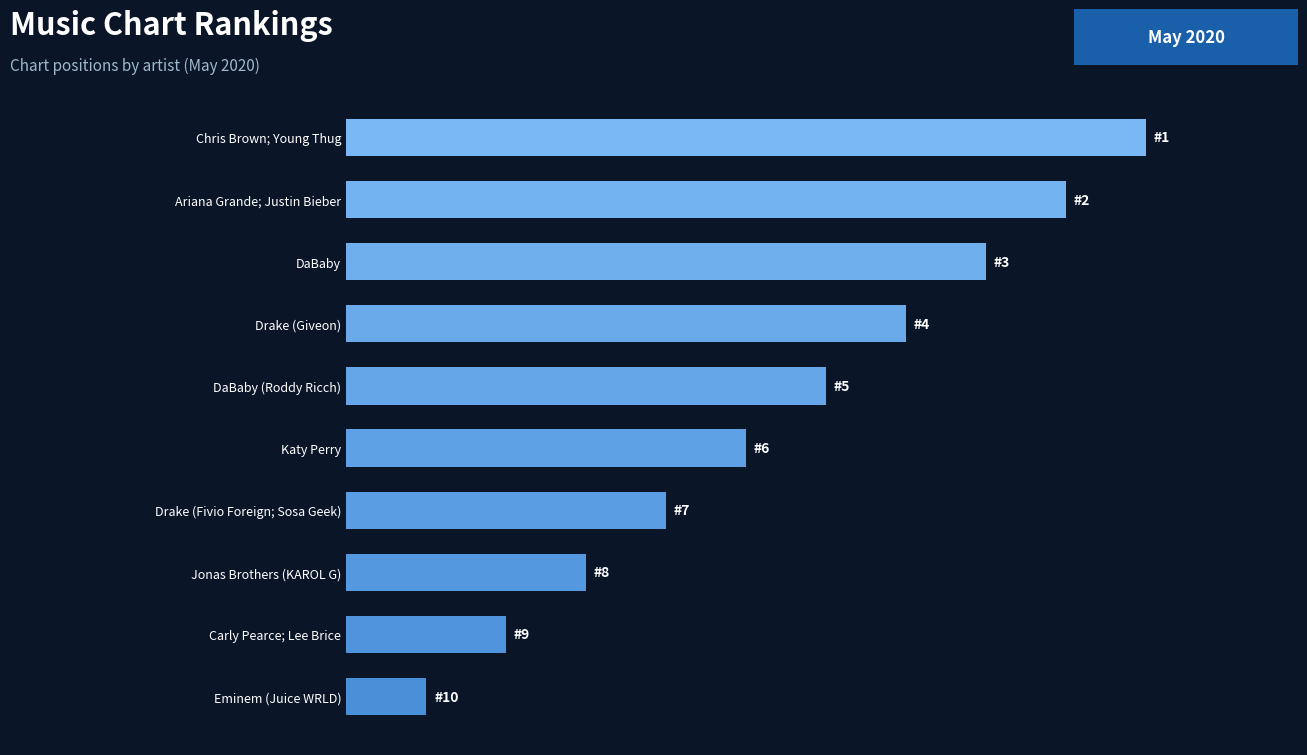

Are the bars horizontal?

Yes